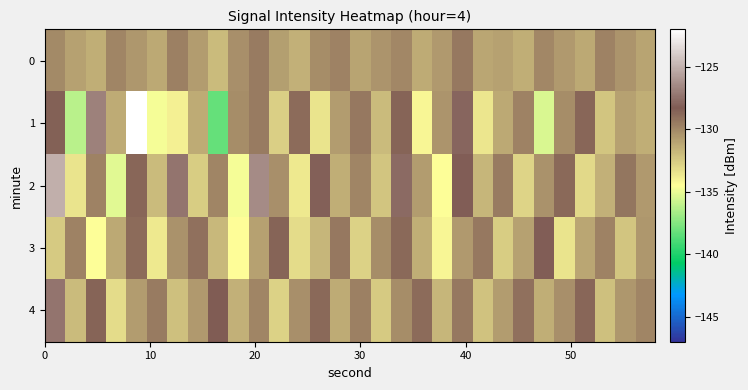

List the series in order of their peak value, lowest first.

row_0, row_3, row_4, row_2, row_1